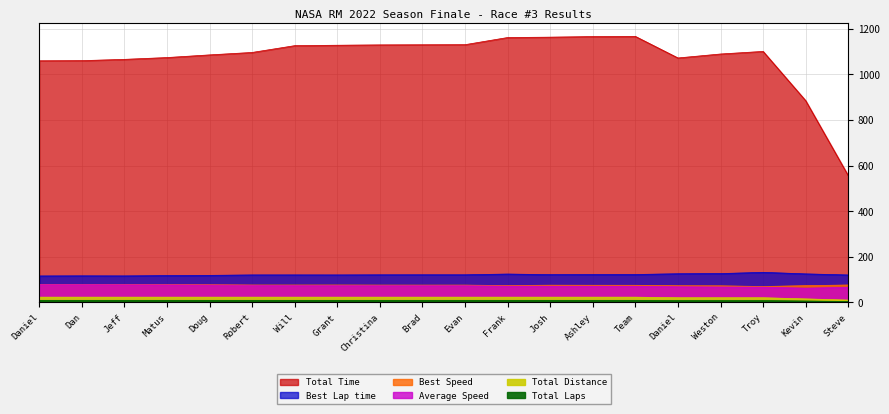

True or false: Total Time and Total Distance cross at least once.

False